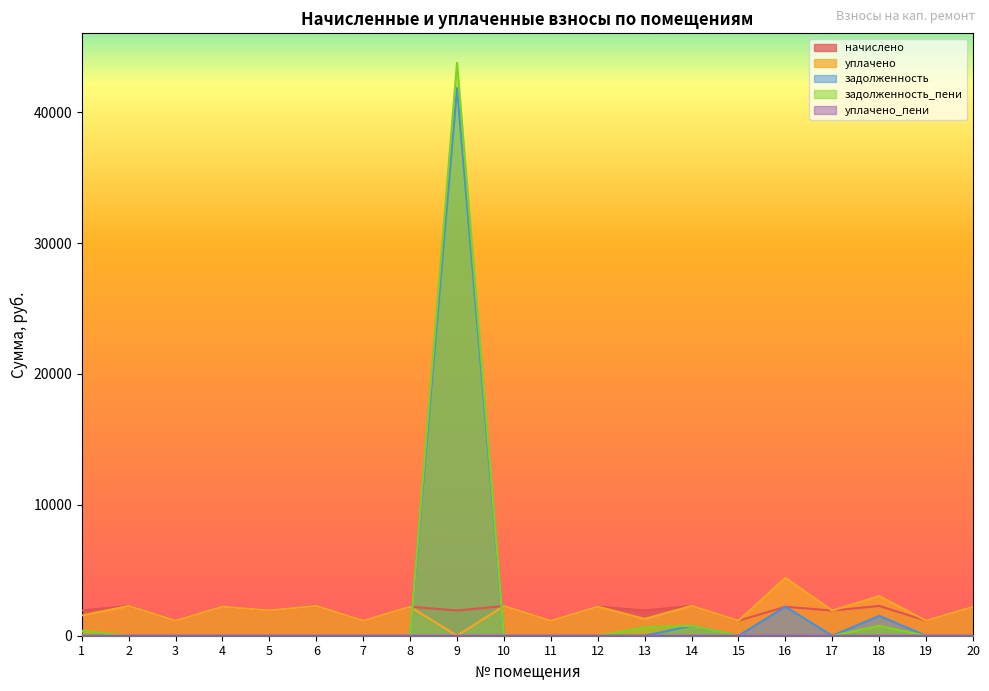

List the series in order of their peak value, lowest first.

уплачено_пени, начислено, уплачено, задолженность, задолженность_пени